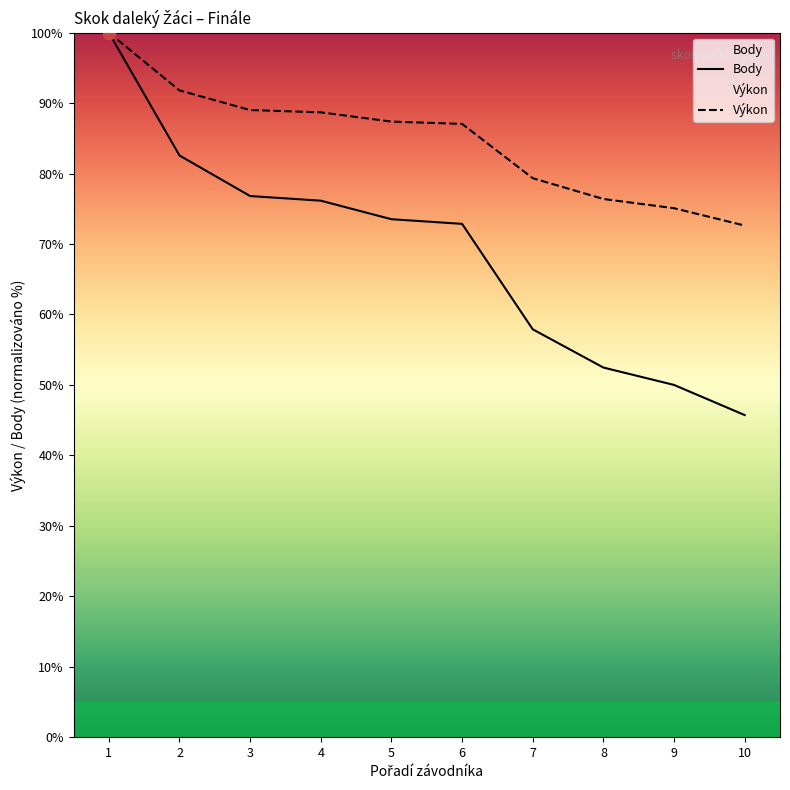

What is the total value across all series at 2?

174.4